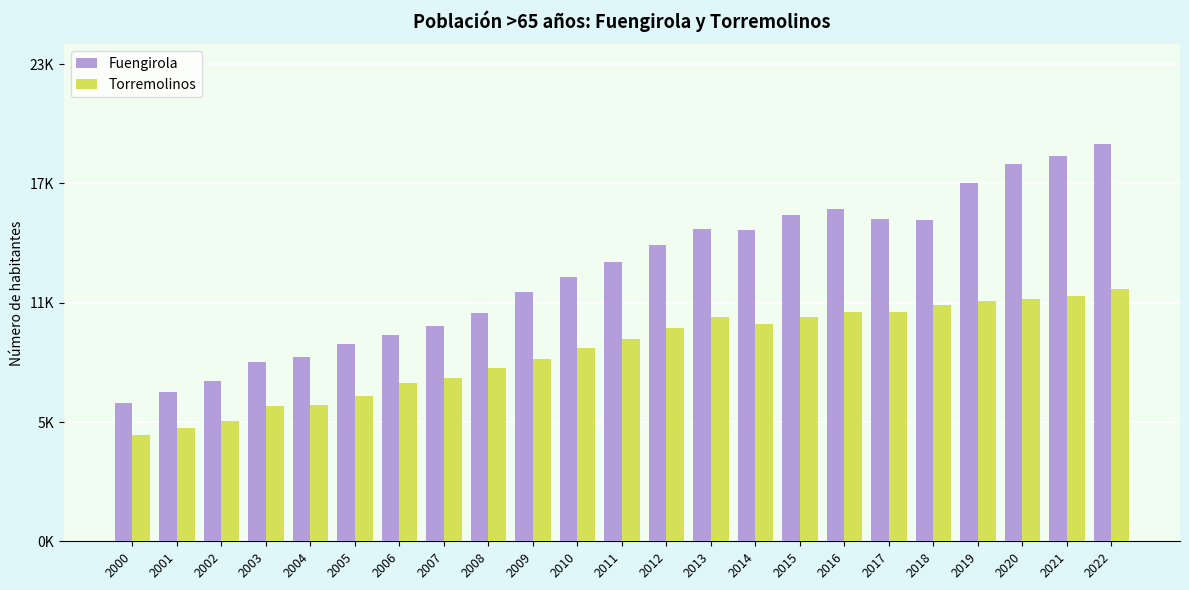

What is the approximate value of Fuengirola at 2005, to the nearest 100?

9800